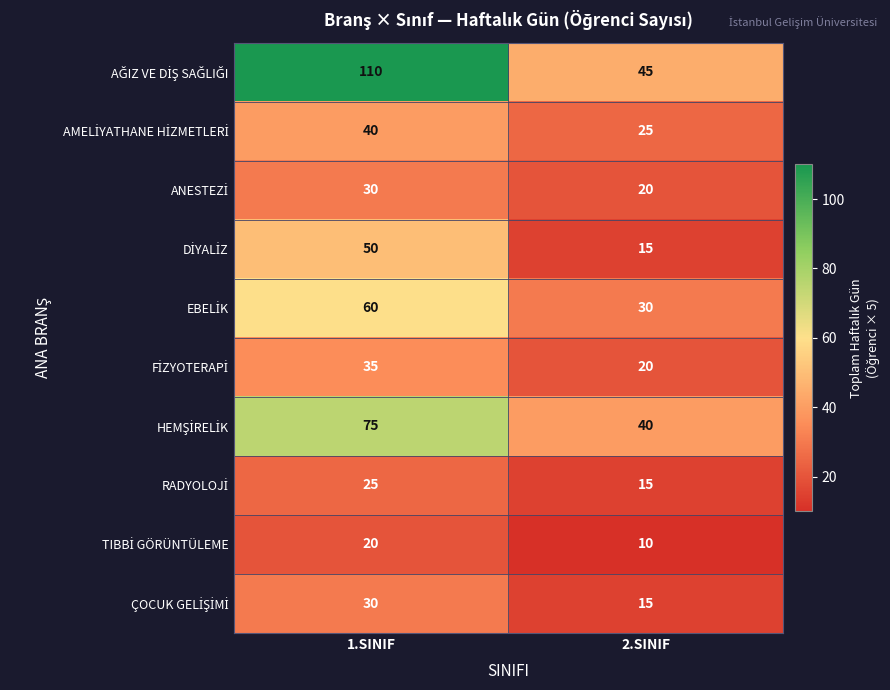

What is the difference between the highest and lowest values at 2.SINIF?

35